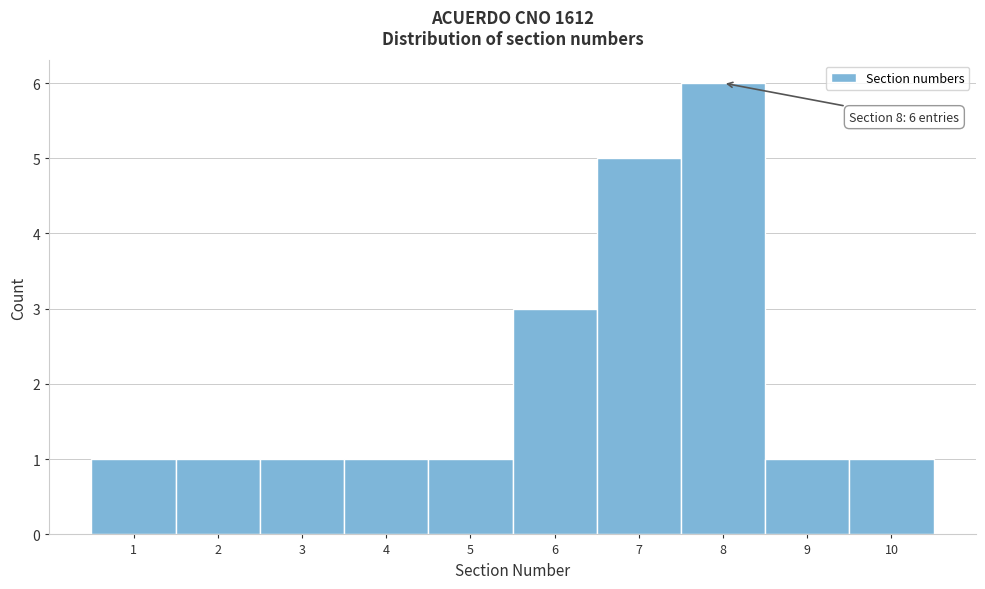

Which range on the x-axis has the tallest bar?

7.5 to 8.5